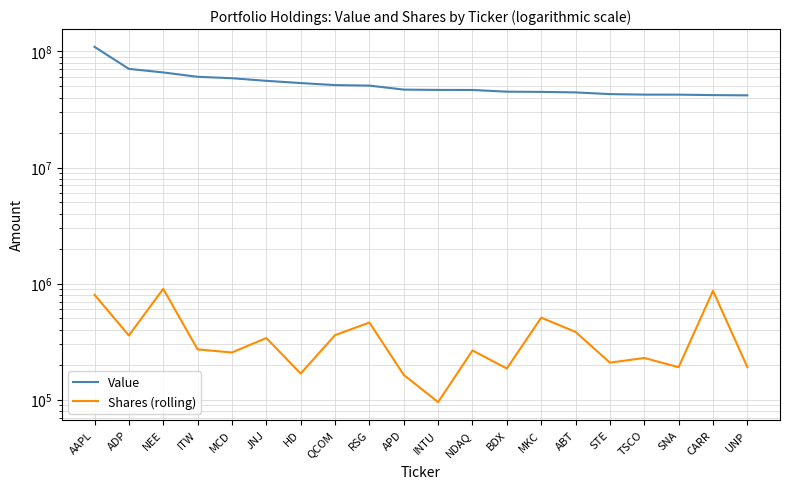

The Value series shows 46641000 at INTU. True or false?

True